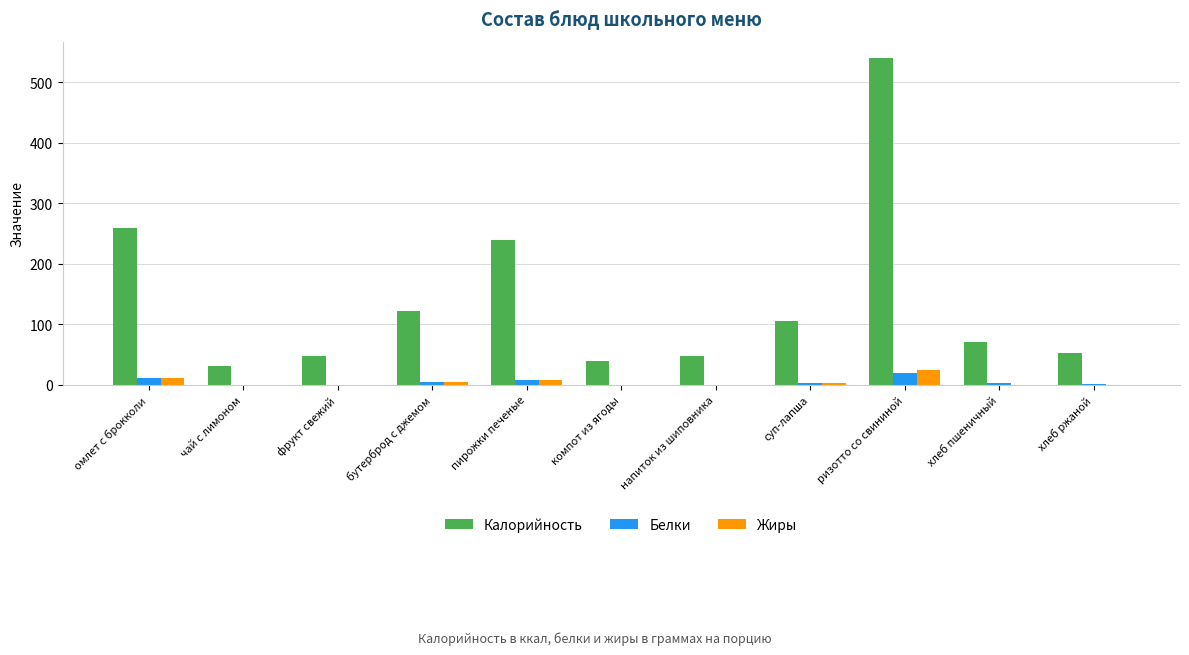

At which category is the sum across all series the highest?

ризотто со свининой